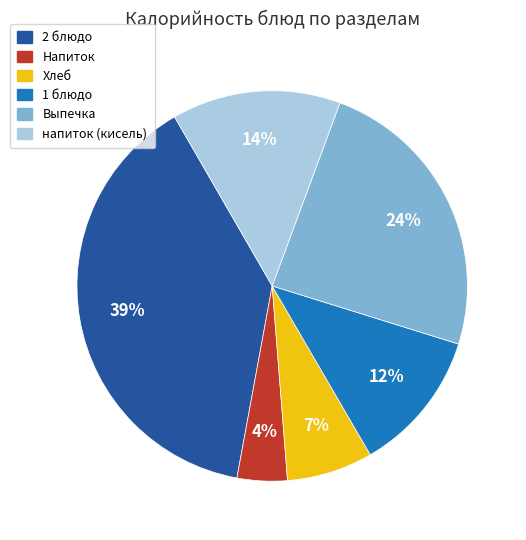

How many slices are in this pie chart?

6